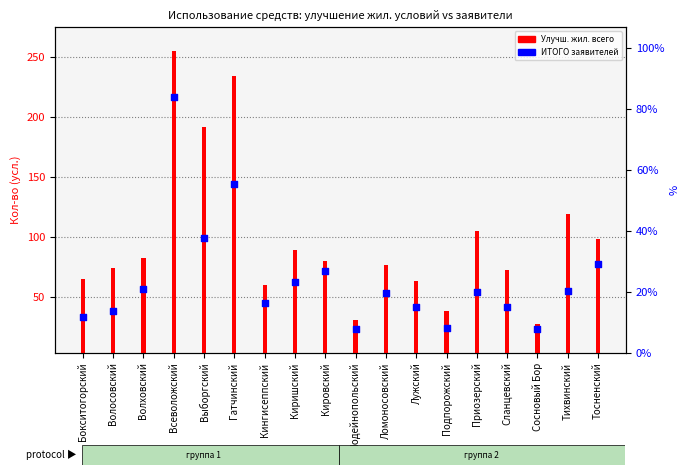

Is the value of Улучш. жил. всего at Тосненский greater than the value of ИТОГО заявителей at Лодейнопольский?

Yes